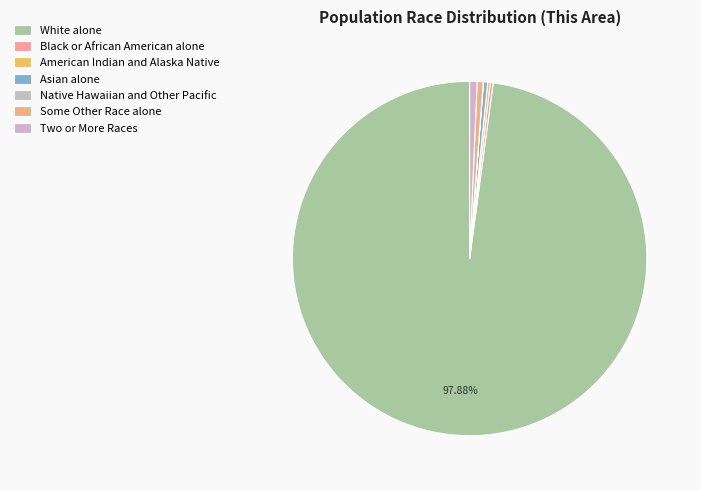

True or false: White alone accounts for 98% of the total.

True